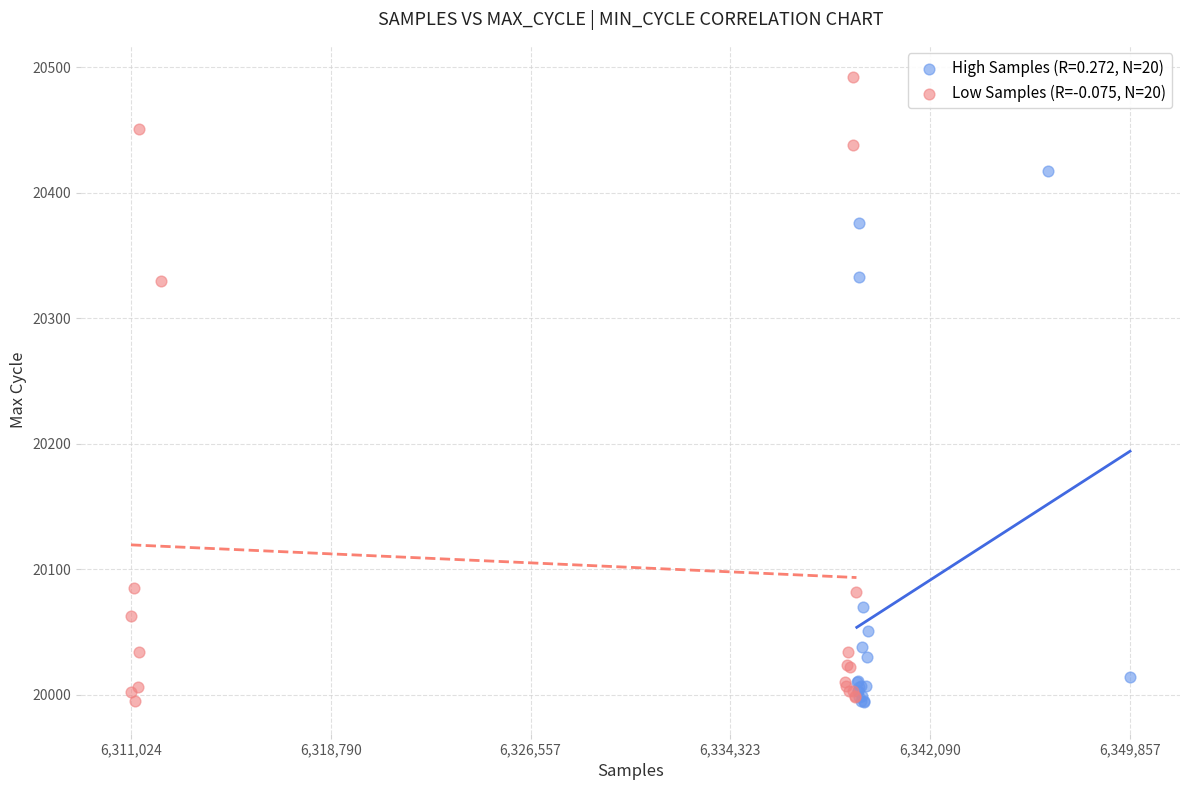

Which series reaches the maximum Y coordinate?

Low Samples (R=-0.075, N=20)